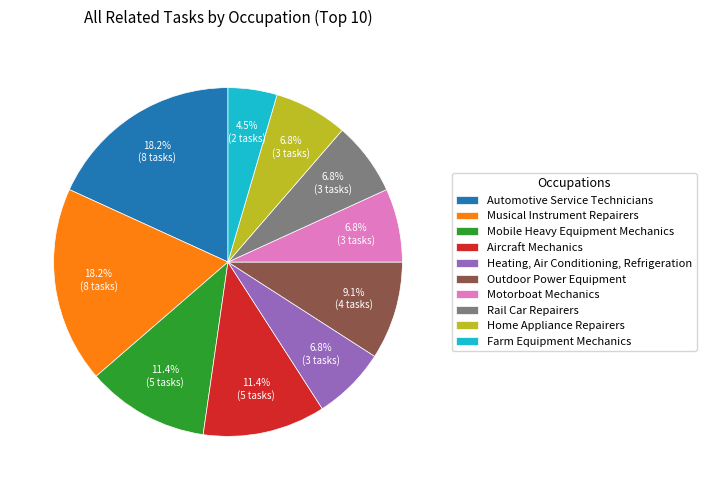

How many segments does this pie chart have?

10